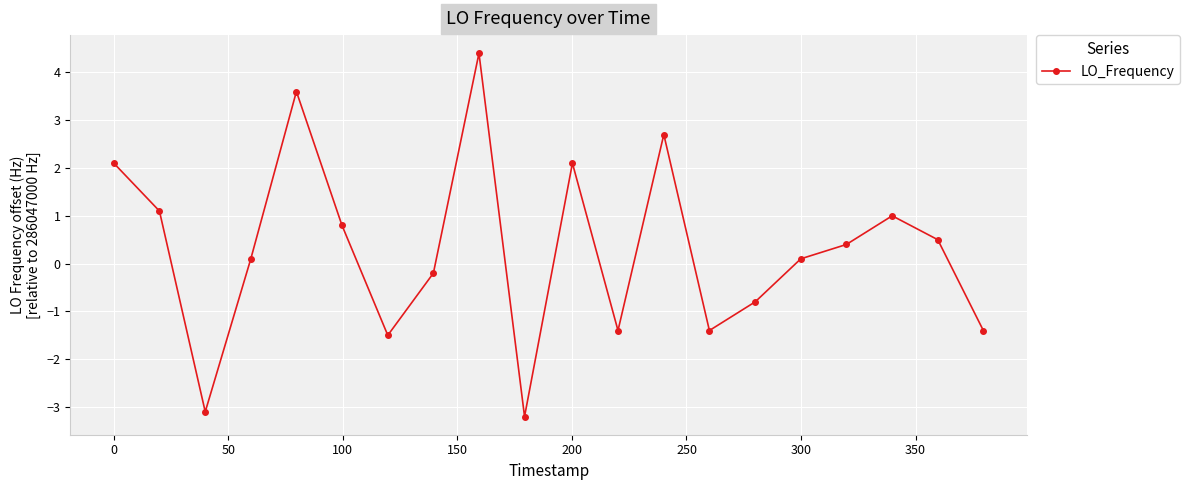

What is the value of the 17th point from the left?

0.4